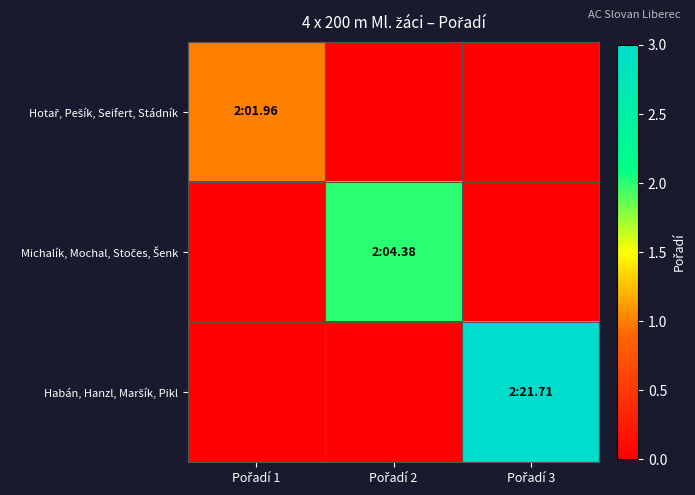

Which has a higher value, Pořadí 2 or Pořadí 1?

Pořadí 1